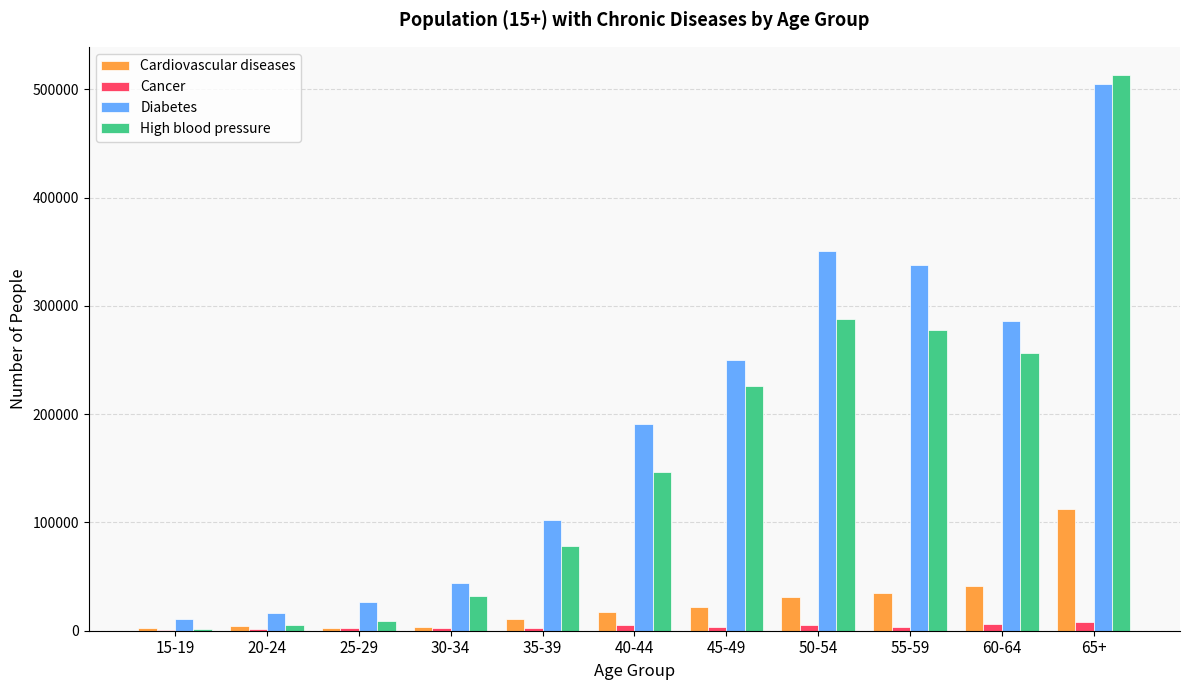

At which category is the sum across all series the highest?

65+